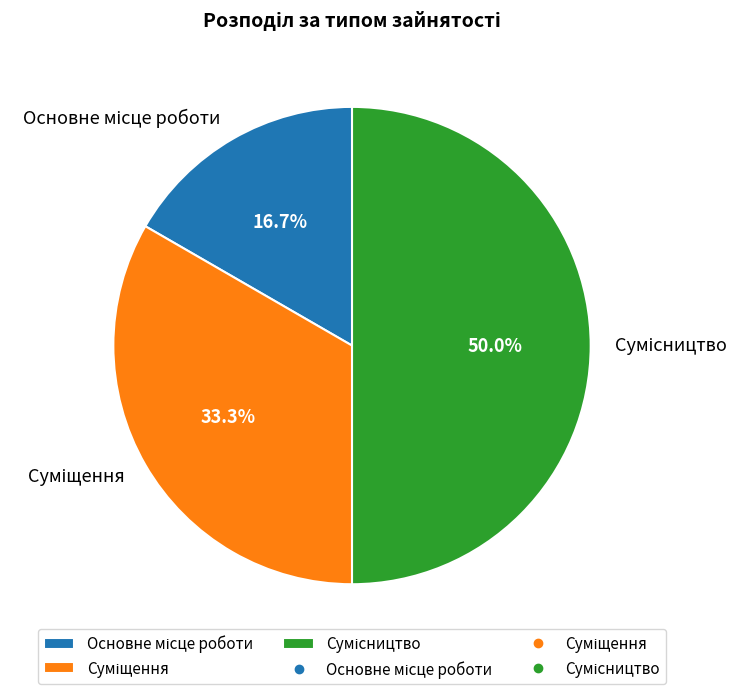

Combined, do Основне місце роботи and Сумісництво account for over 50%?

Yes